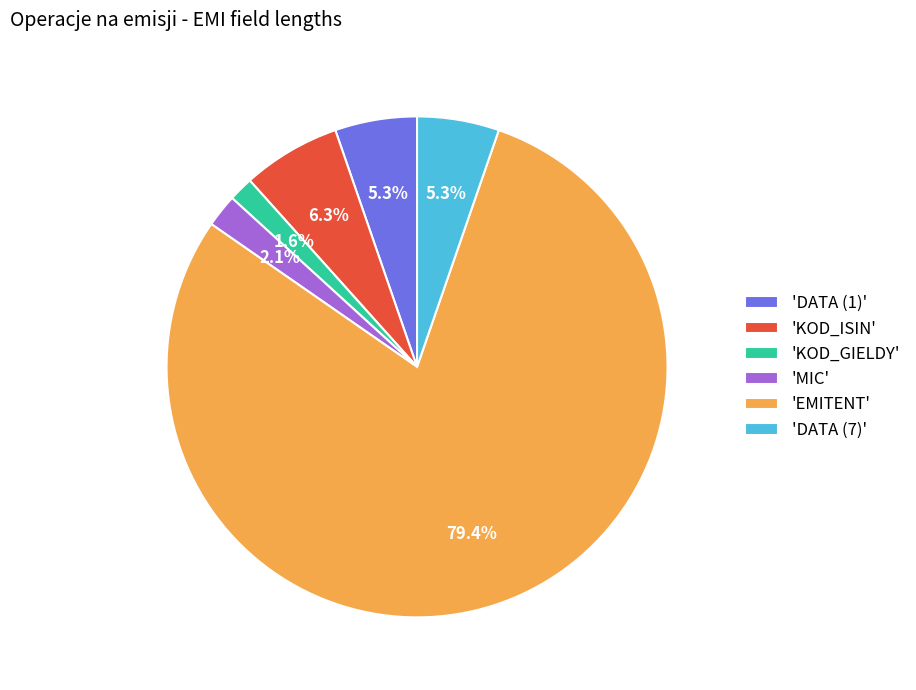

What is the majority slice?

'EMITENT'